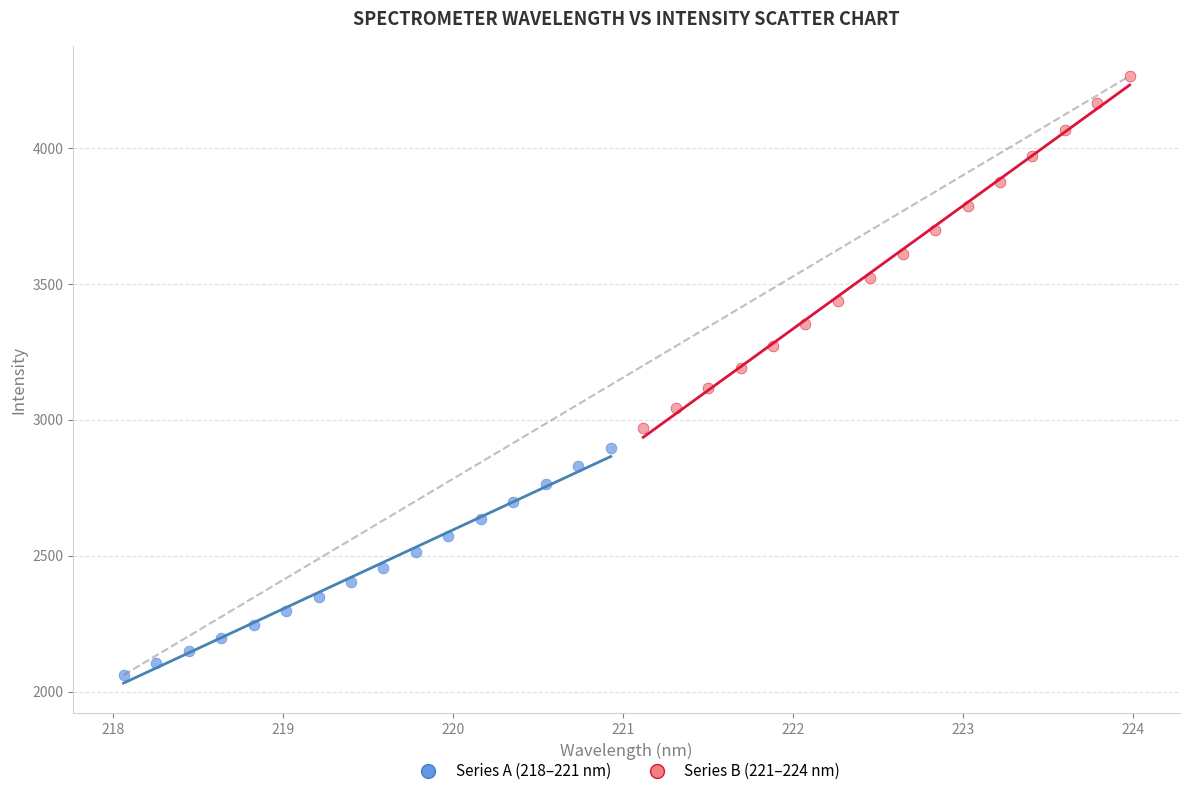

What are all the series names shown in the legend?

Series A (218–221 nm), Series B (221–224 nm)